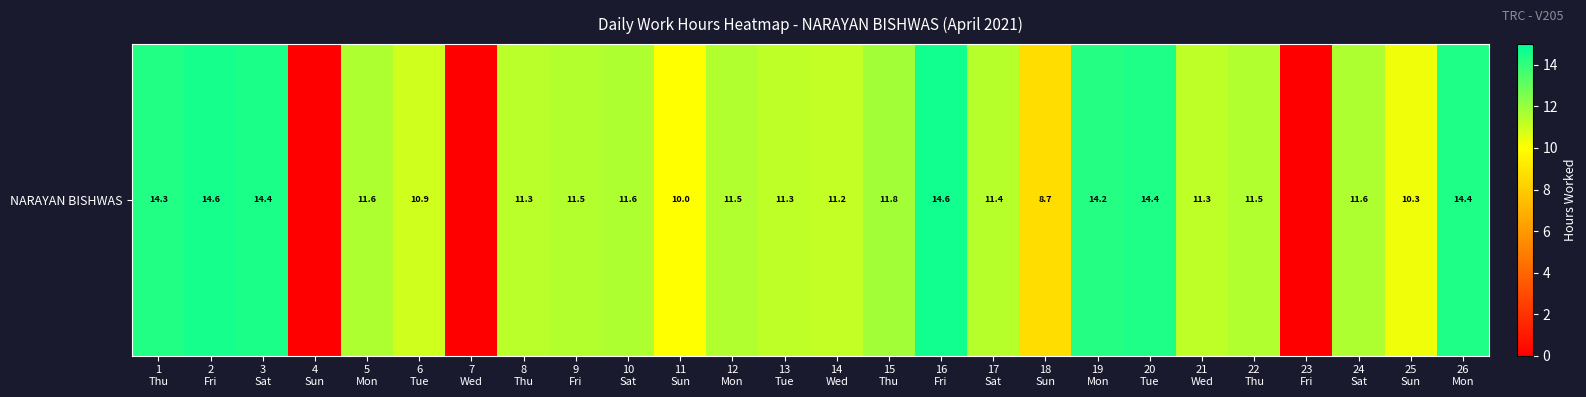

What is the change in value from 6
Tue to 15
Thu?

+0.9